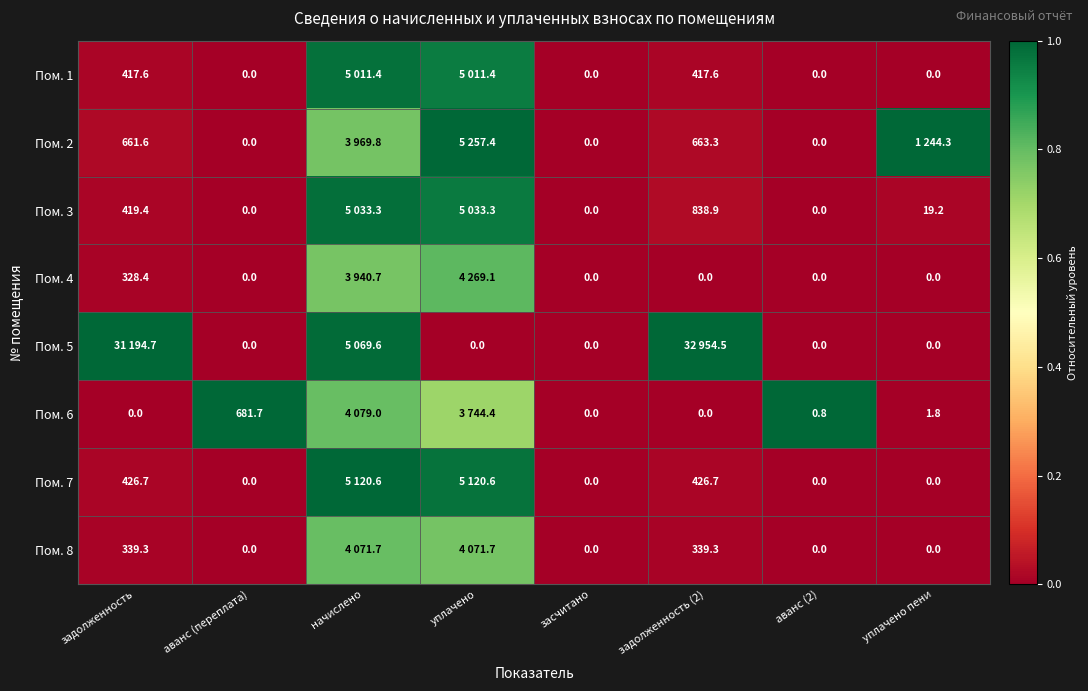

Is the value of Пом. 4 at аванс (переплата) greater than the value of Пом. 3 at задолженность?

No